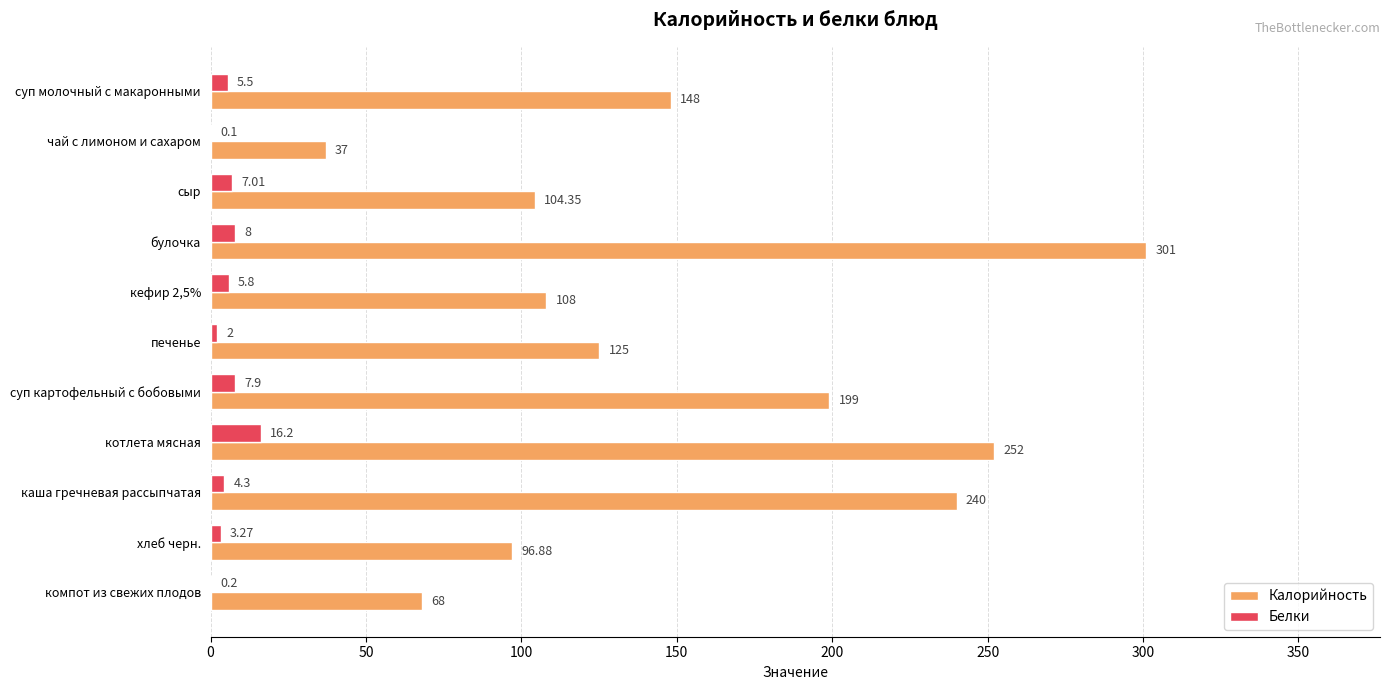

Which category has the highest value across all series?

булочка